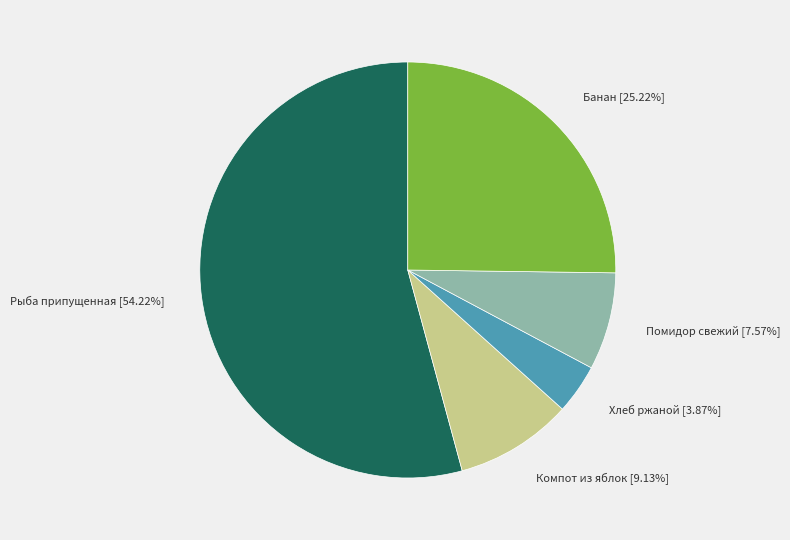

How many segments does this pie chart have?

5